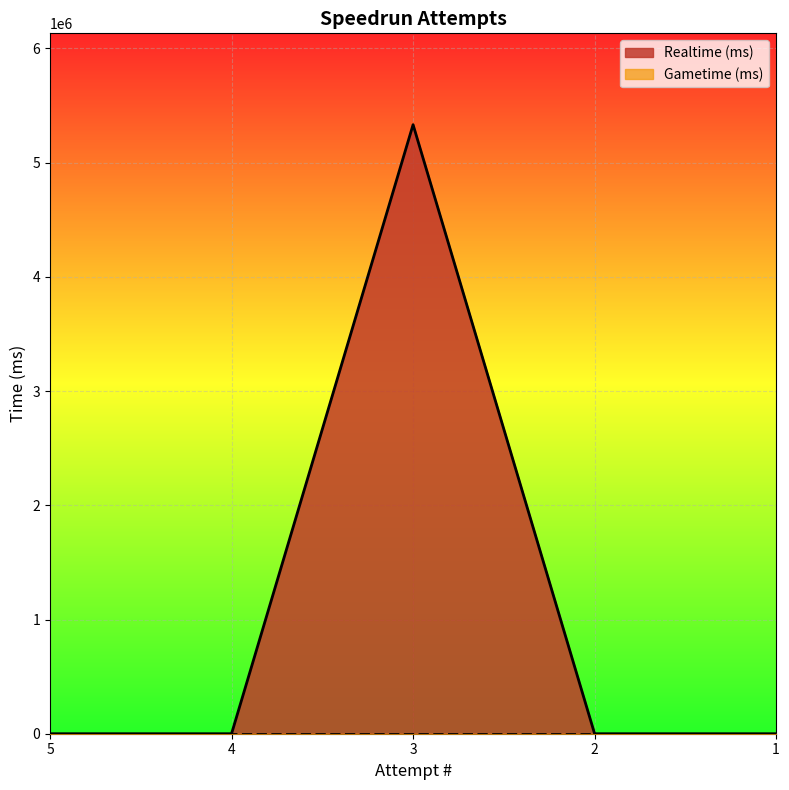

What is the difference between the values at 3 and 4?

5332428